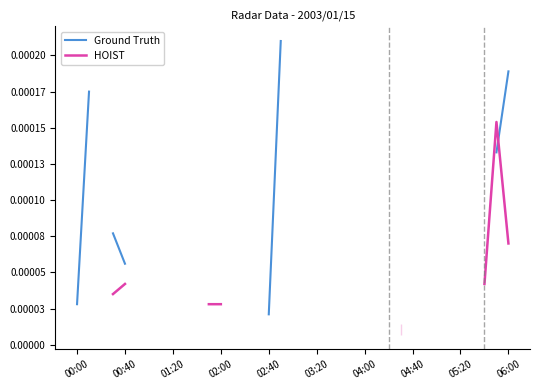

How many lines are shown in the chart?

2